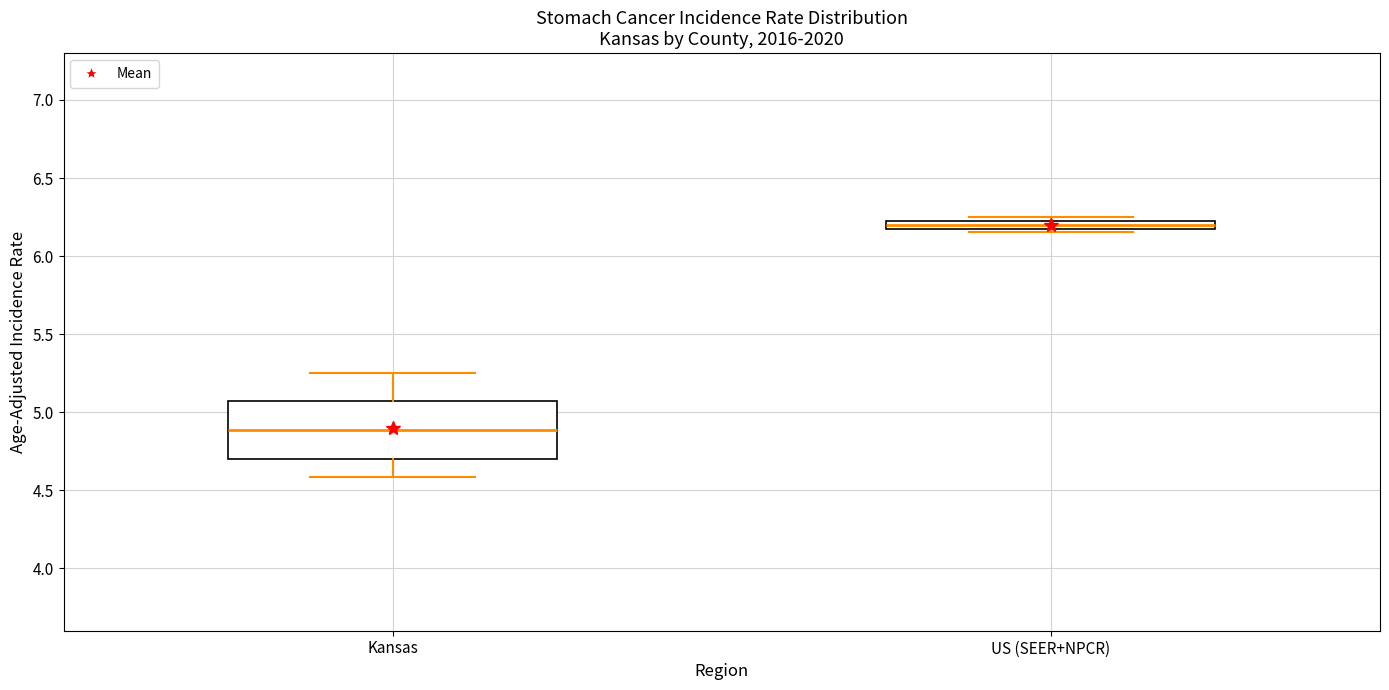

Where does the upper whisker of the box for Kansas end on the y-axis? The values are not printed on the chart, so give them approximately, as read against the axis.

5.25